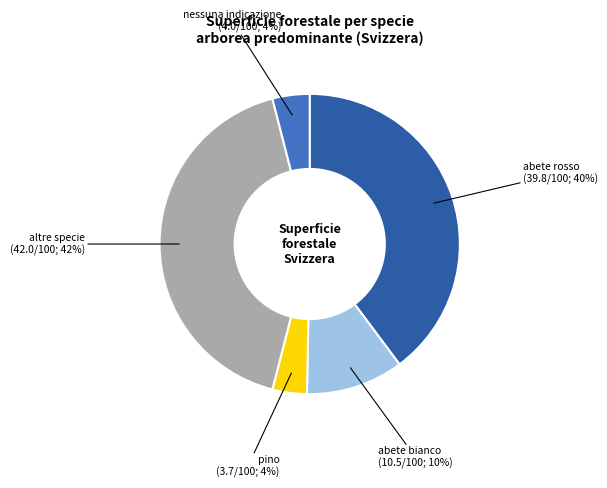

To the nearest percent, what is the average slice percentage?

20%